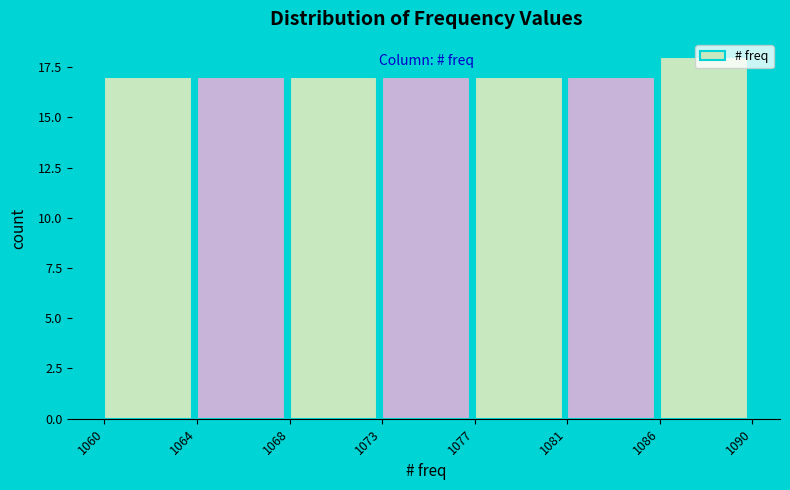

Is it true that the value at 1081 is 17?

True